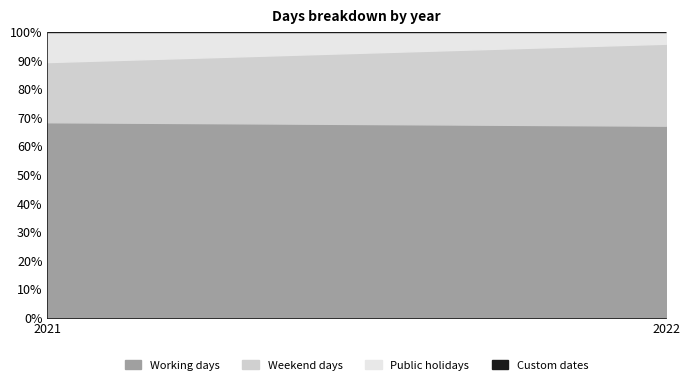

Is the value of Public holidays at 2021 greater than the value of Custom dates at 2022?

Yes